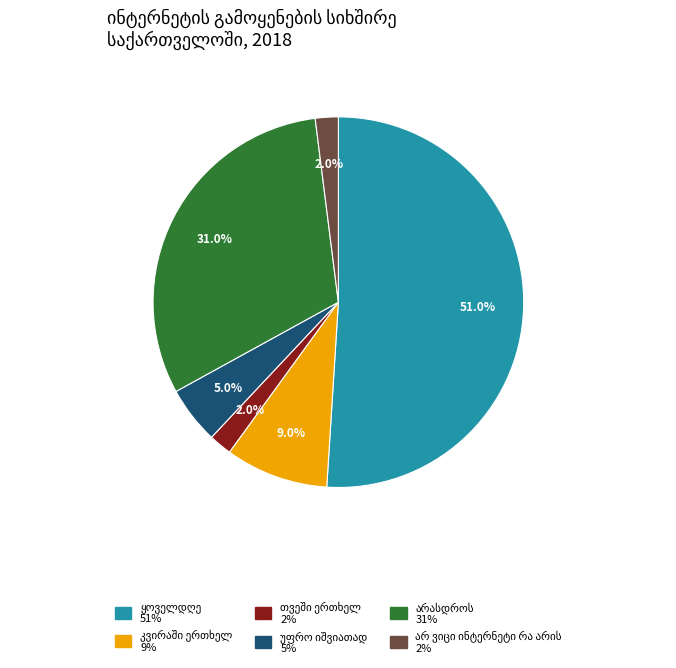

Does any single category account for the majority?

Yes